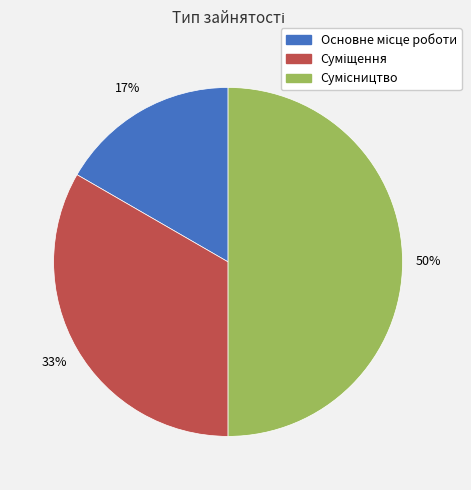

How many slices are in this pie chart?

3